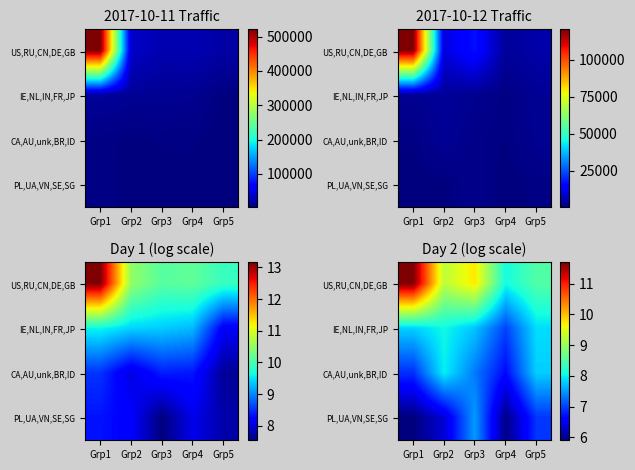

True or false: US,RU,CN,DE,GB has a value of 8.1 at Grp4.

True